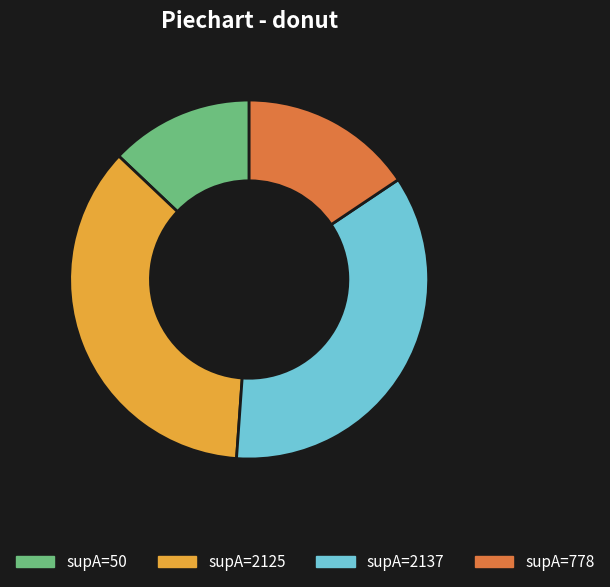

Is there any slice that represents more than half of the pie?

No